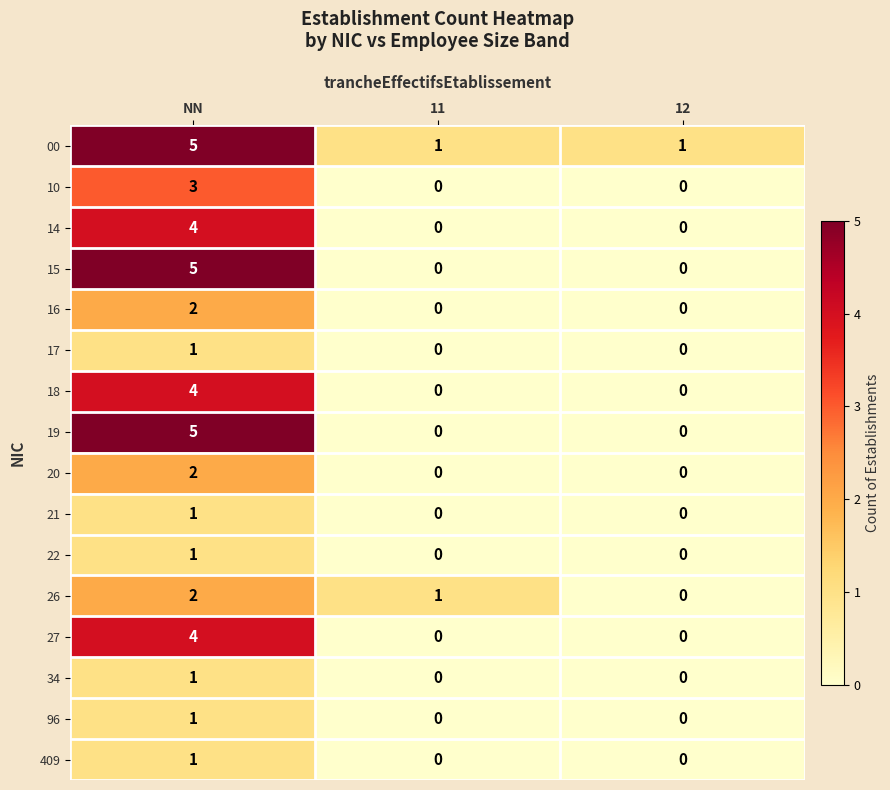

The value of 10 at 11 is 0. True or false?

True